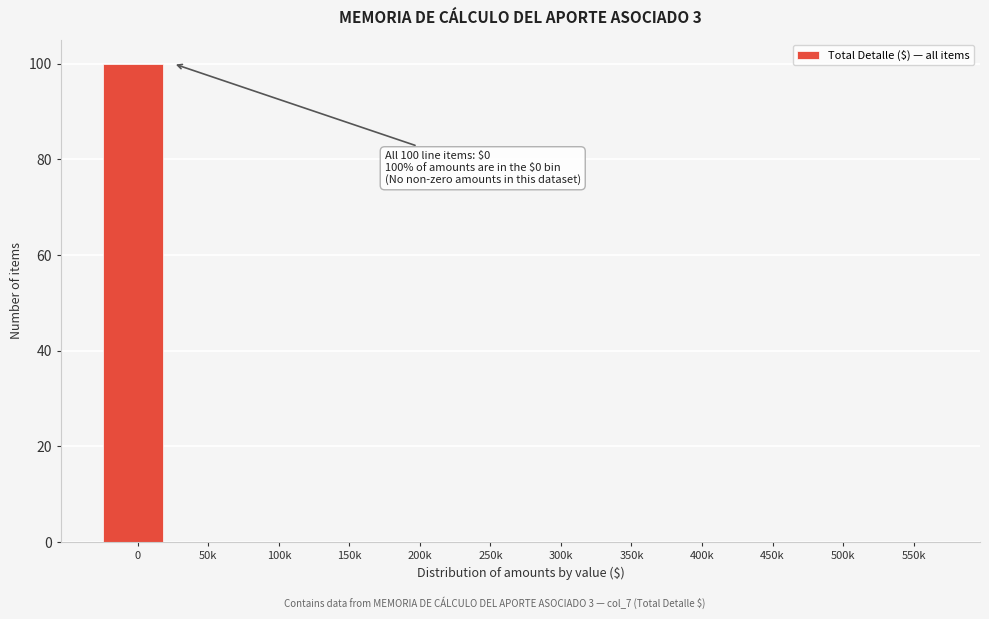

Reading right to left, extract all data points from this chart.

550k=0	500k=0	450k=0	400k=0	350k=0	300k=0	250k=0	200k=0	150k=0	100k=0	50k=0	0=100